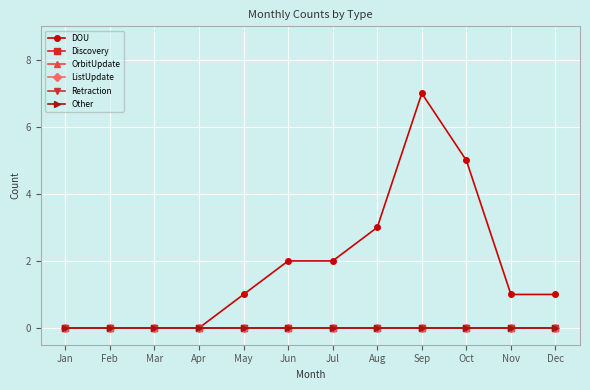

True or false: Retraction has a value of 0 at Aug.

True